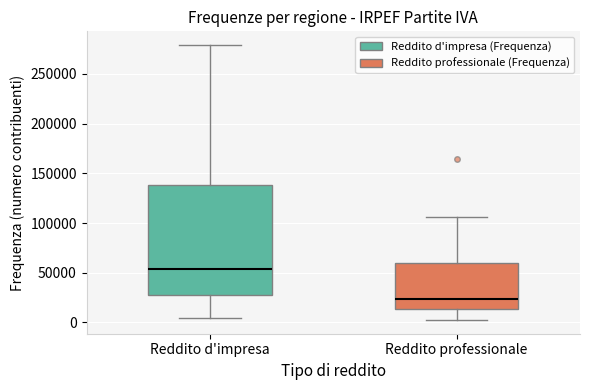

Reading left to right, transcribe this box plot: for each box, give where its median line is, the range the box spans, and where its two whiskers end, as read against the y-axis. The values are not printed on the chart, so give them approximately, as read against the axis.

Reddito d'impresa: median 55000, box 25000 to 140000, whiskers 5000 to 280000
Reddito professionale: median 25000, box 15000 to 60000, whiskers 0 to 105000